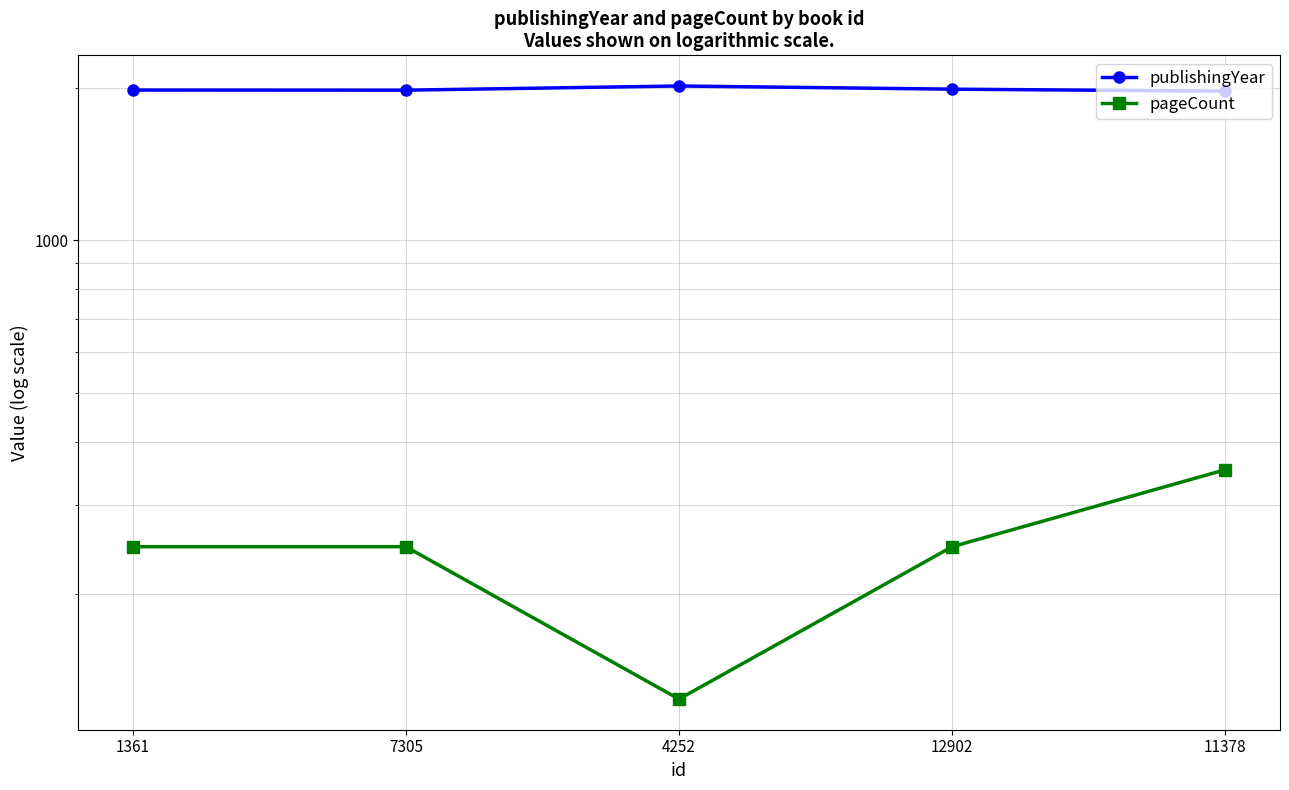

What is the minimum value shown in the chart?

124